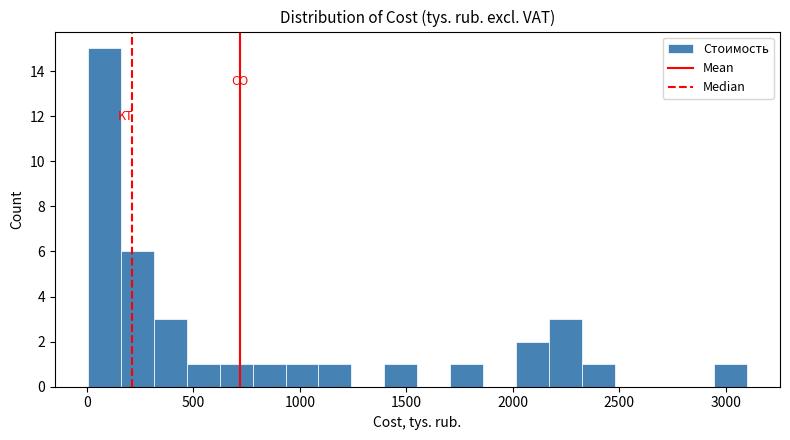

Read against the x-axis, roughly where is the centre of the tallest bar?

100